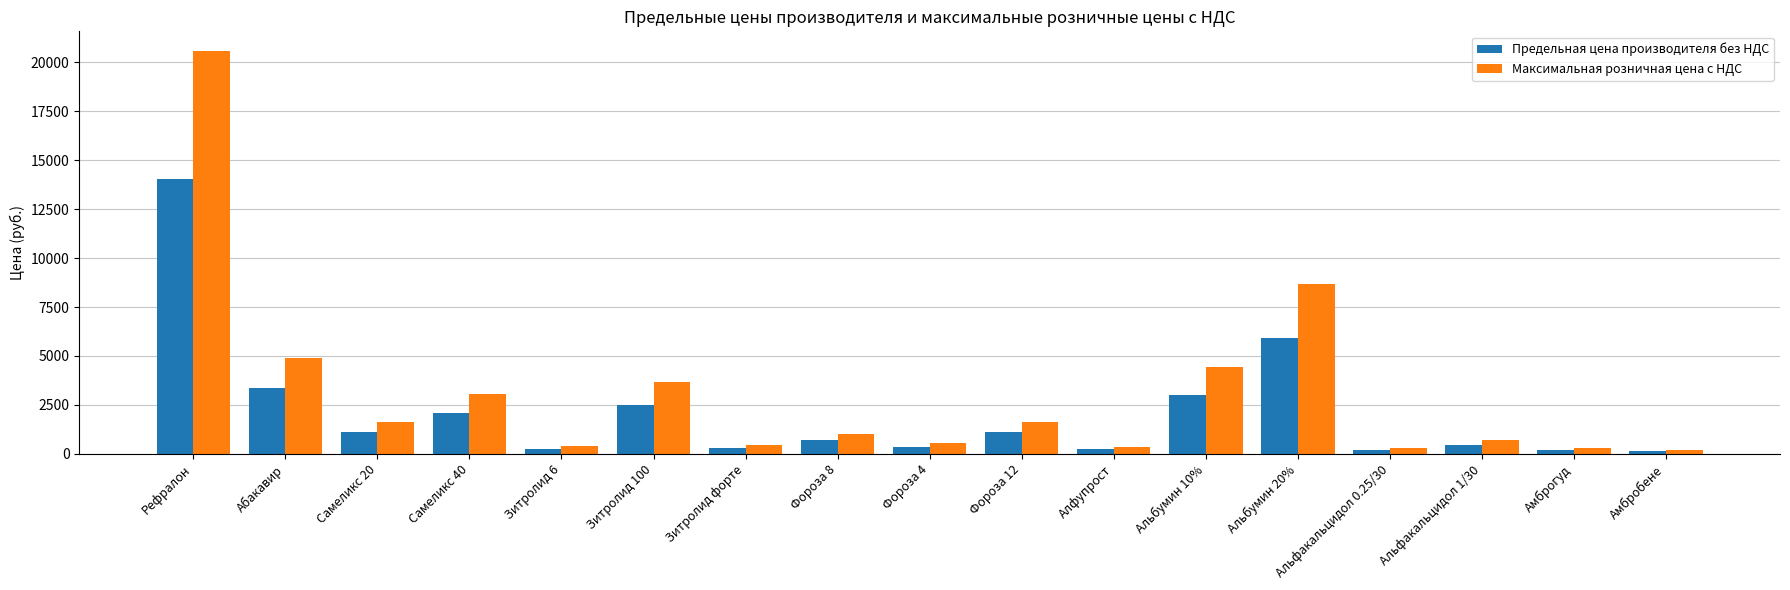

How many categories are shown in the chart?

17